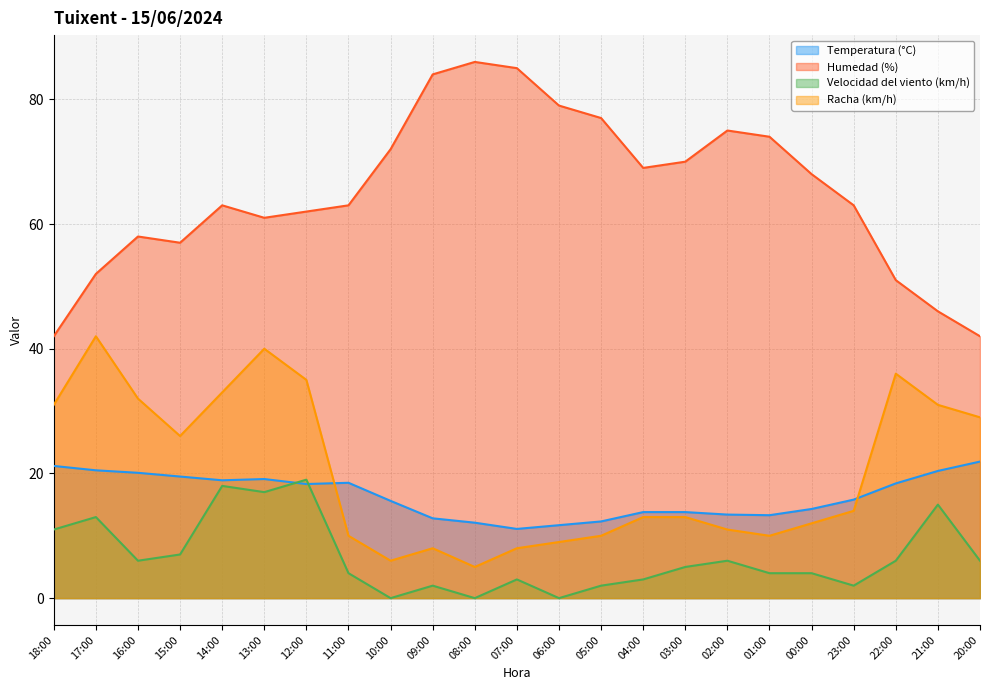

How many categories are shown in the chart?

23